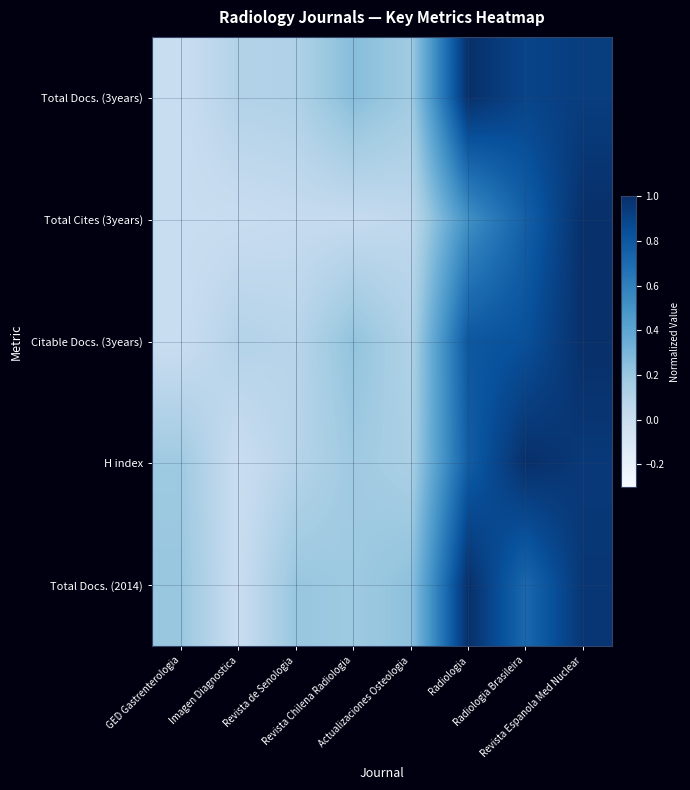

At Imagen Diagnostica, list the series in order from smallest to largest.

H index, Total Docs. (2014), Total Cites (3years), Citable Docs. (3years), Total Docs. (3years)